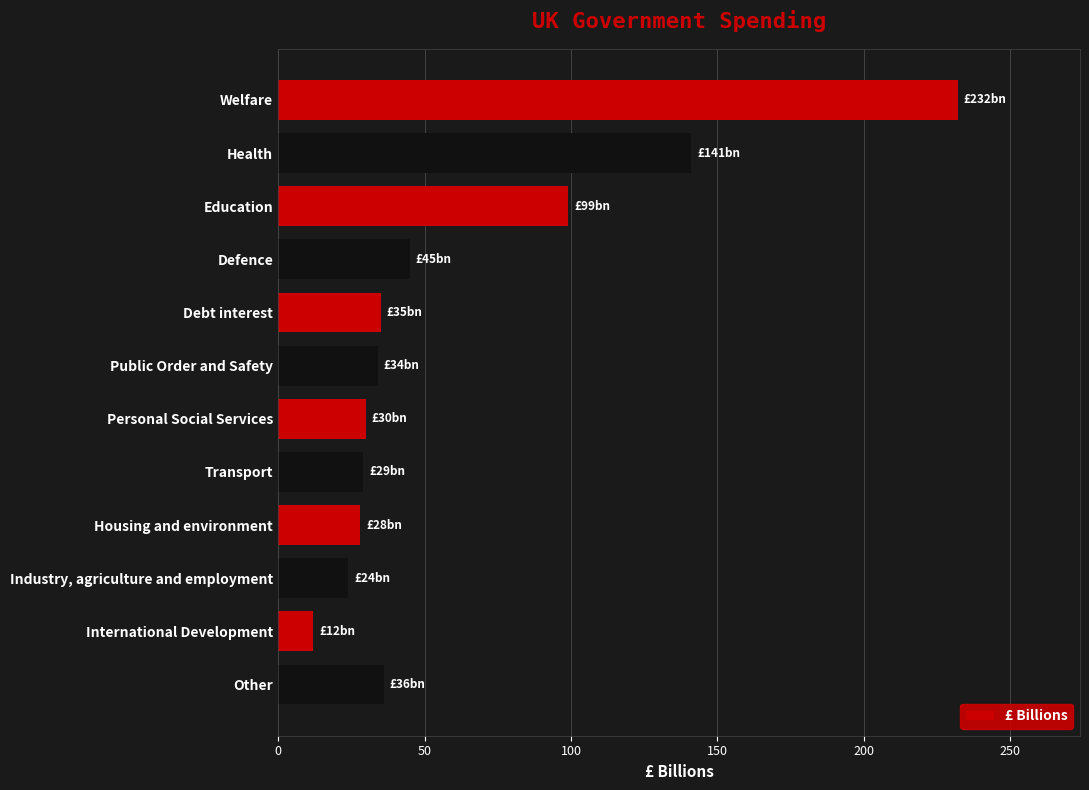

Which category has the lowest value across all series?

International Development